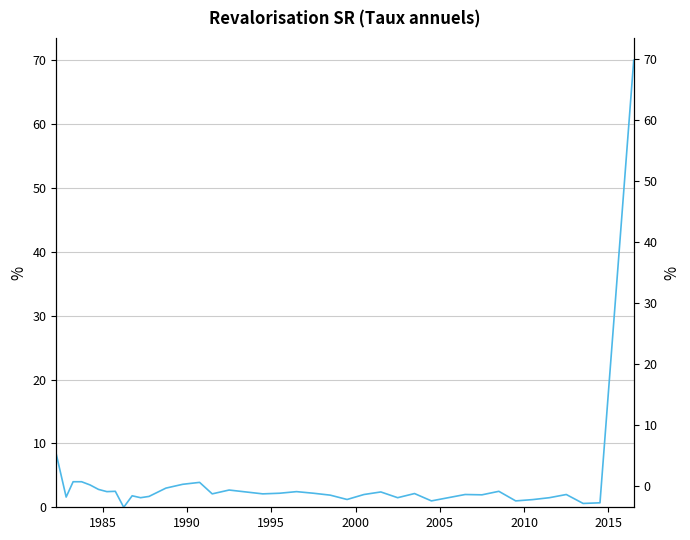

How many values are below 2?

15